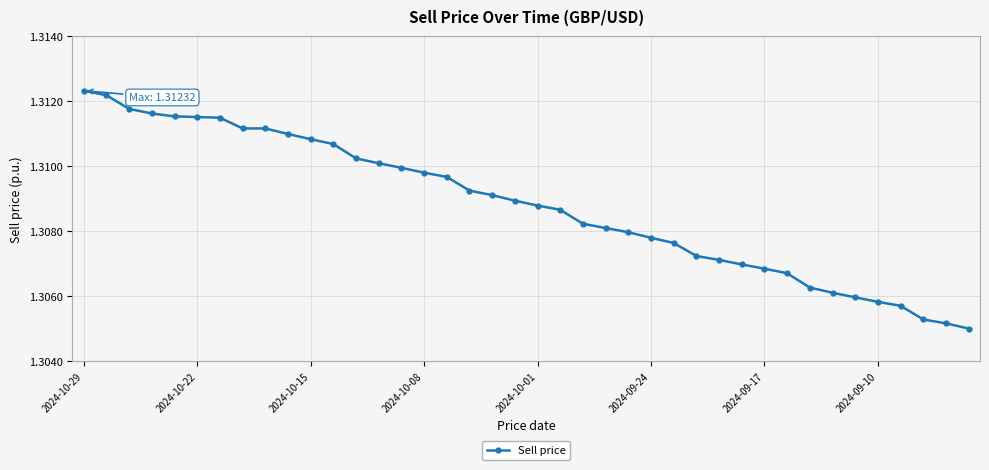

What is the sum of all values?

52.4